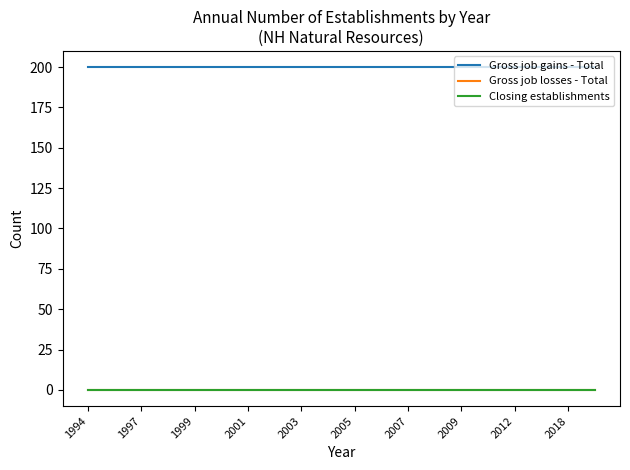

What is the maximum value shown in the chart?

200